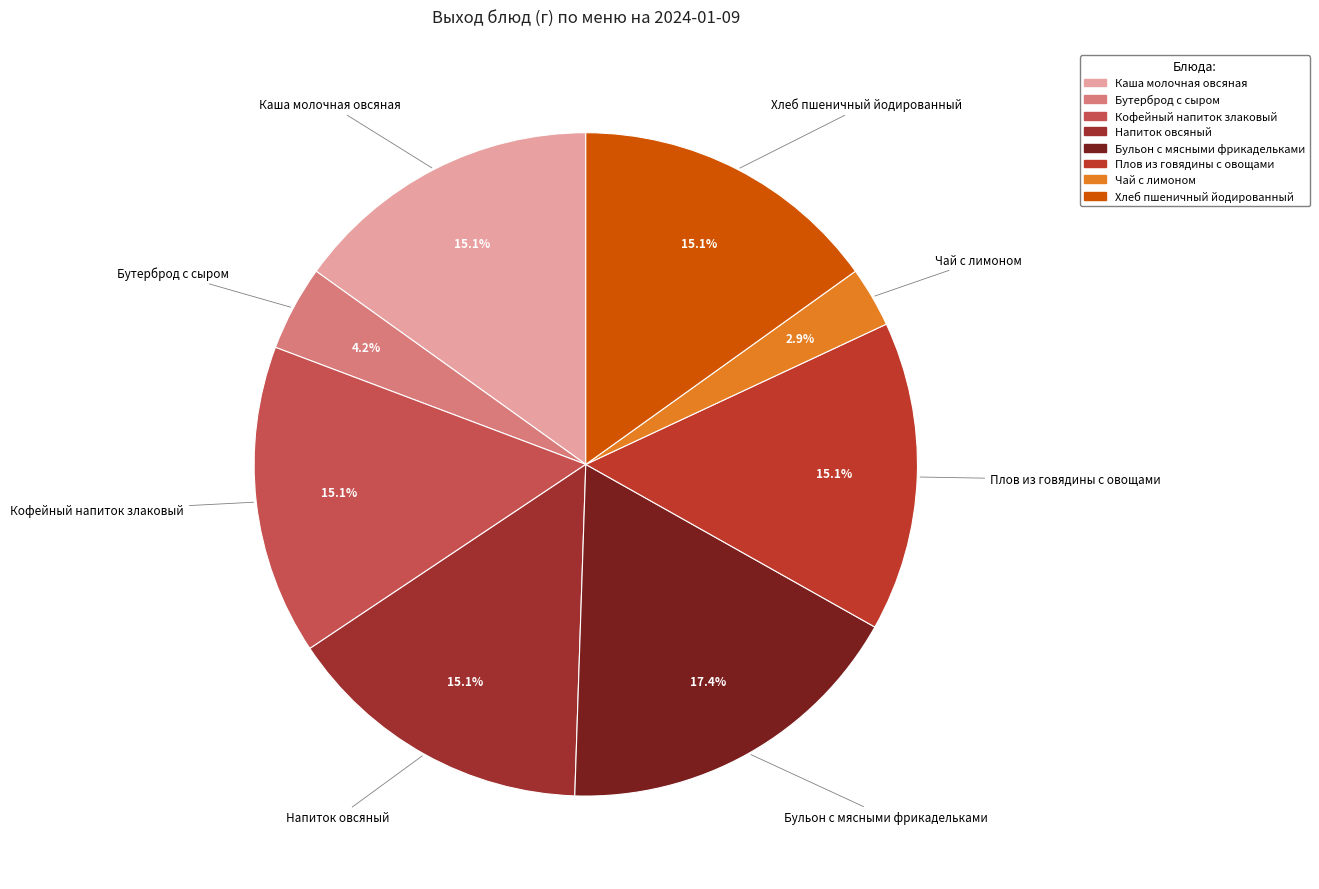

To the nearest percent, what is the average slice percentage?

12%